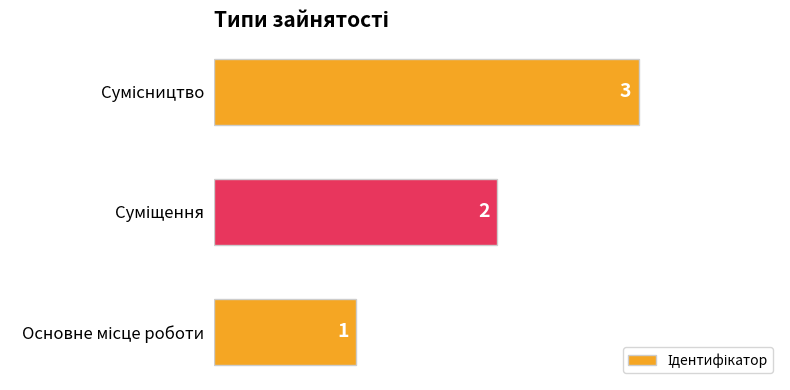

How many data points does each series have?

3